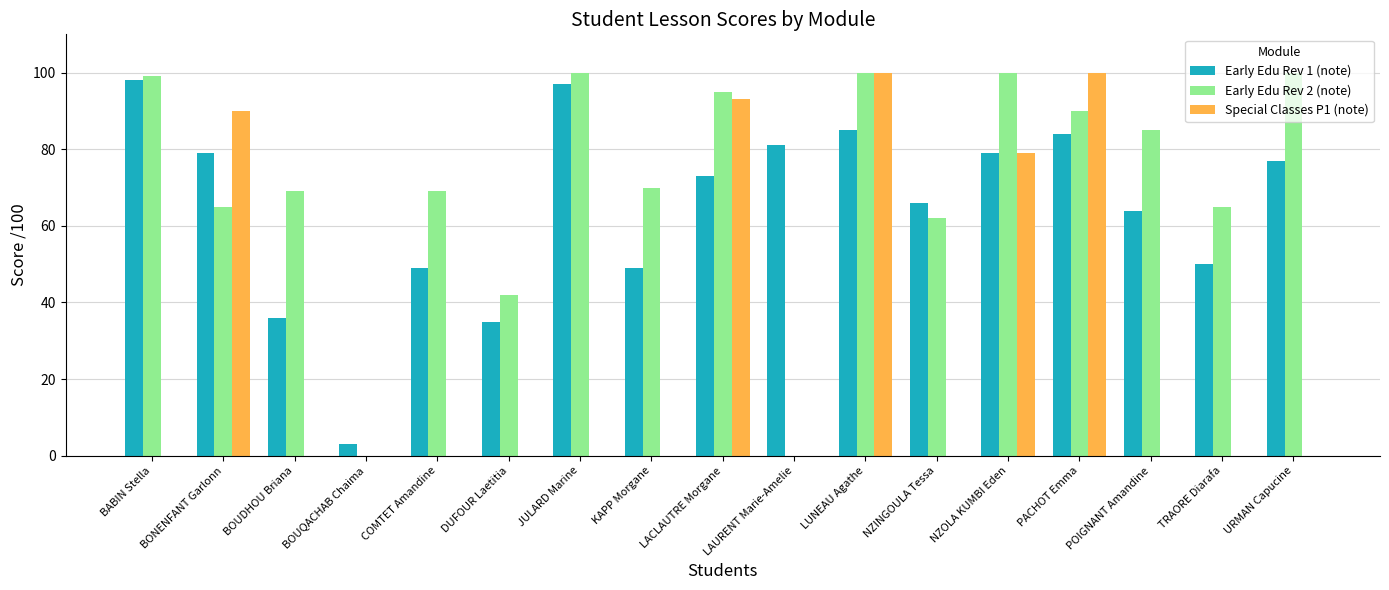

How many groups of bars are there?

17